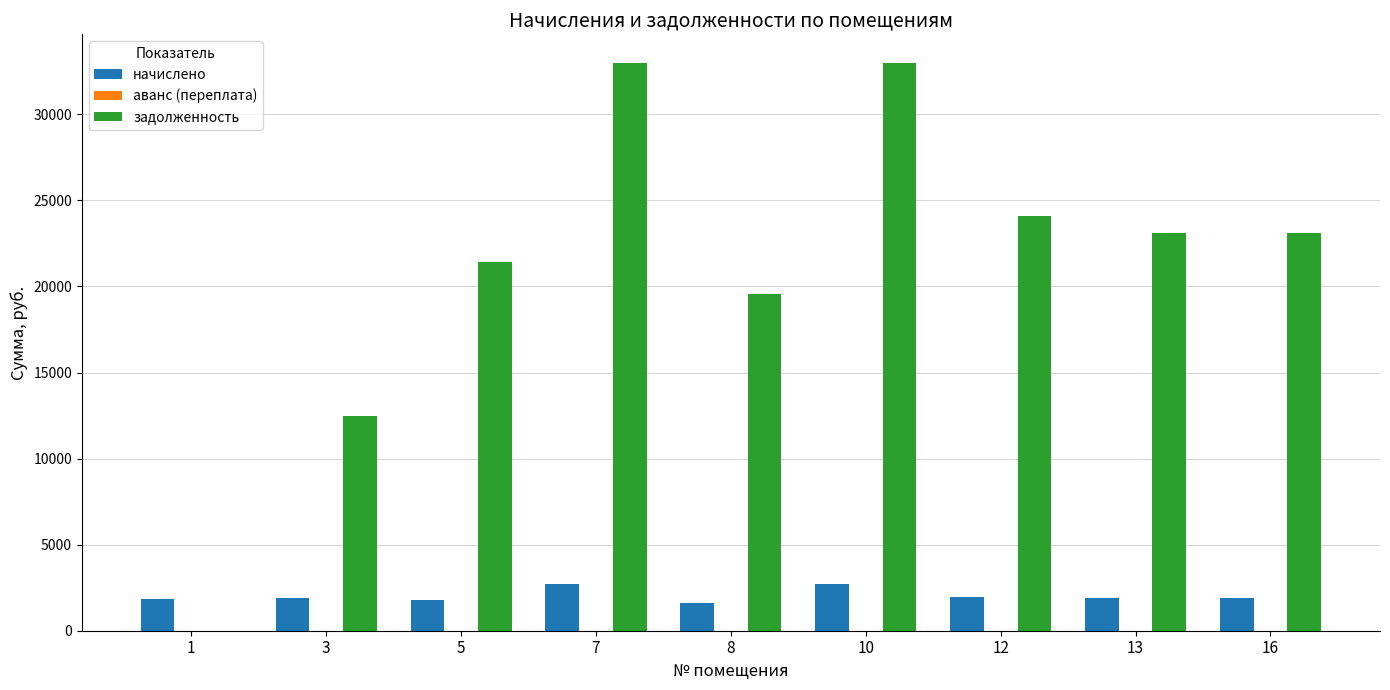

What is the average value of the начислено series?

2034.1